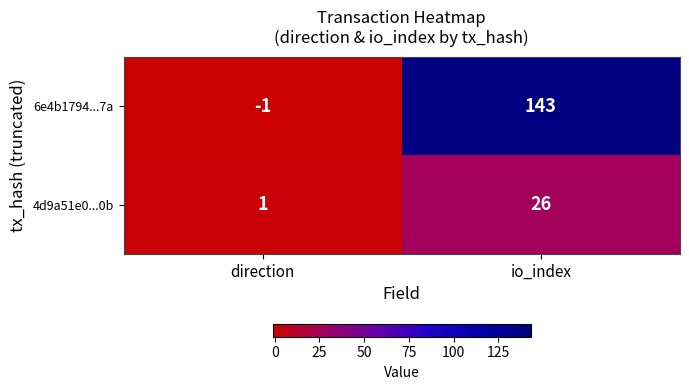

The value of 4d9a51e0...0b at direction is 1. True or false?

True